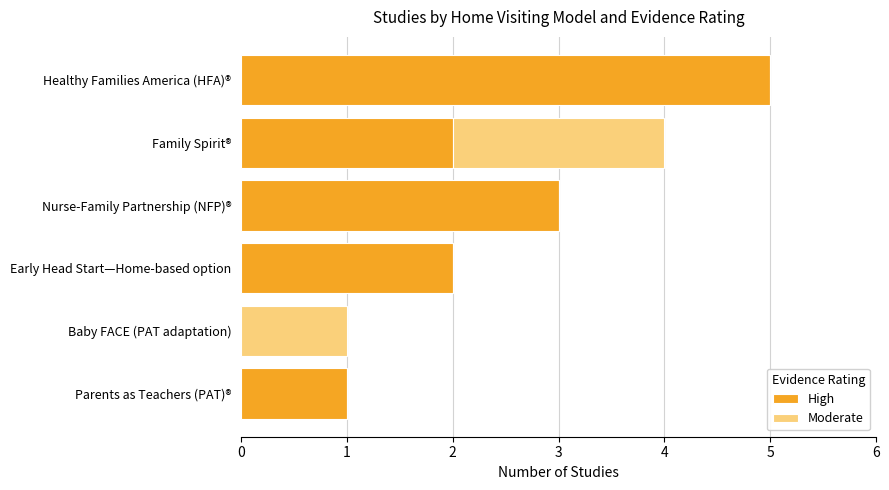

Is it true that High equals 3 at Early Head Start—Home-based option?

False